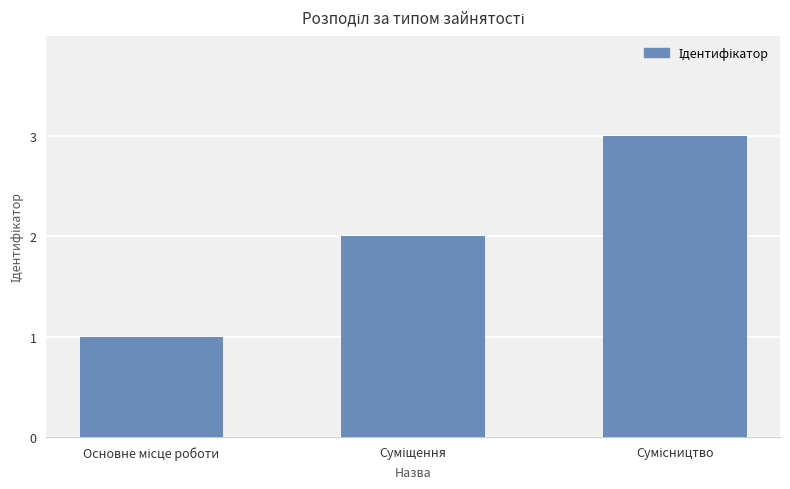

What is the smallest value displayed?

1